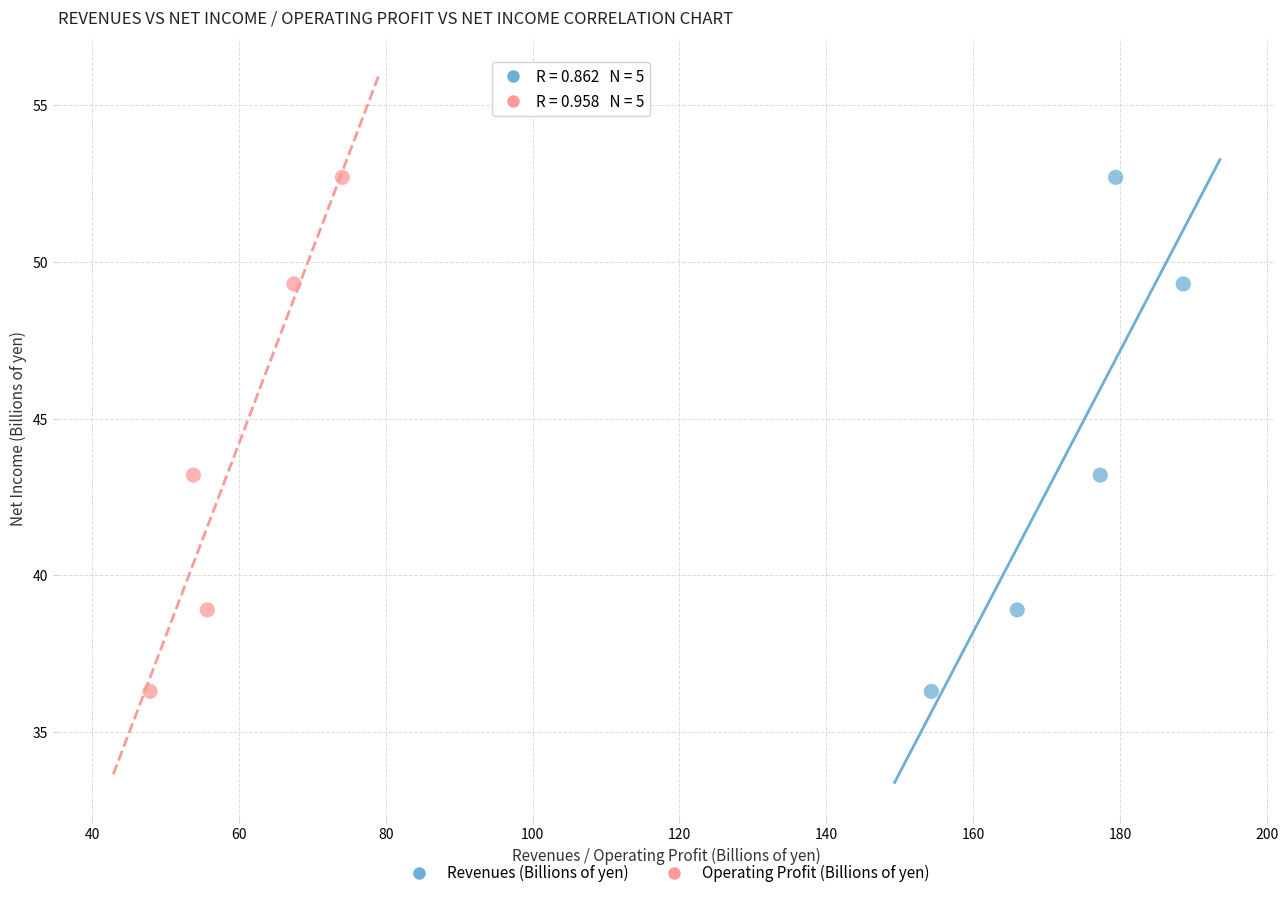

What are all the series names shown in the legend?

Revenues (Billions of yen), Operating Profit (Billions of yen)